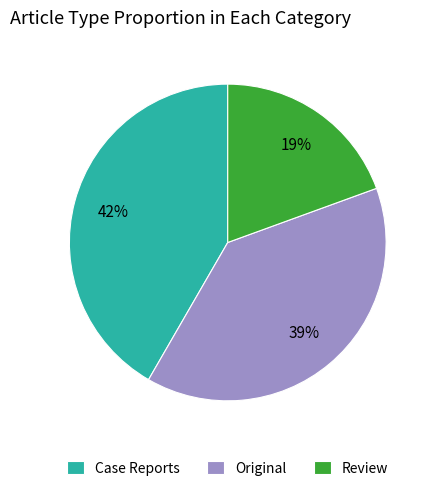

Is it true that Original is 51% of the pie?

False